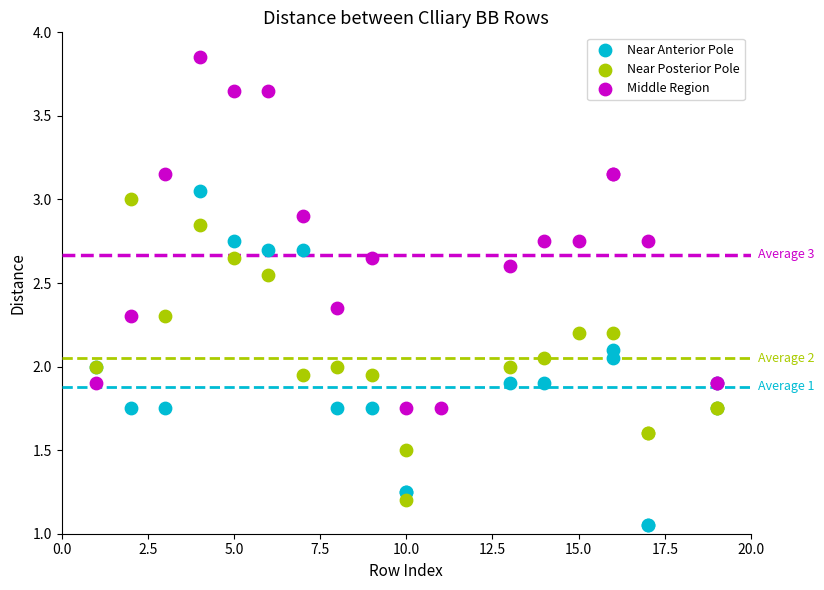

Which series contains the highest Y value?

Middle Region